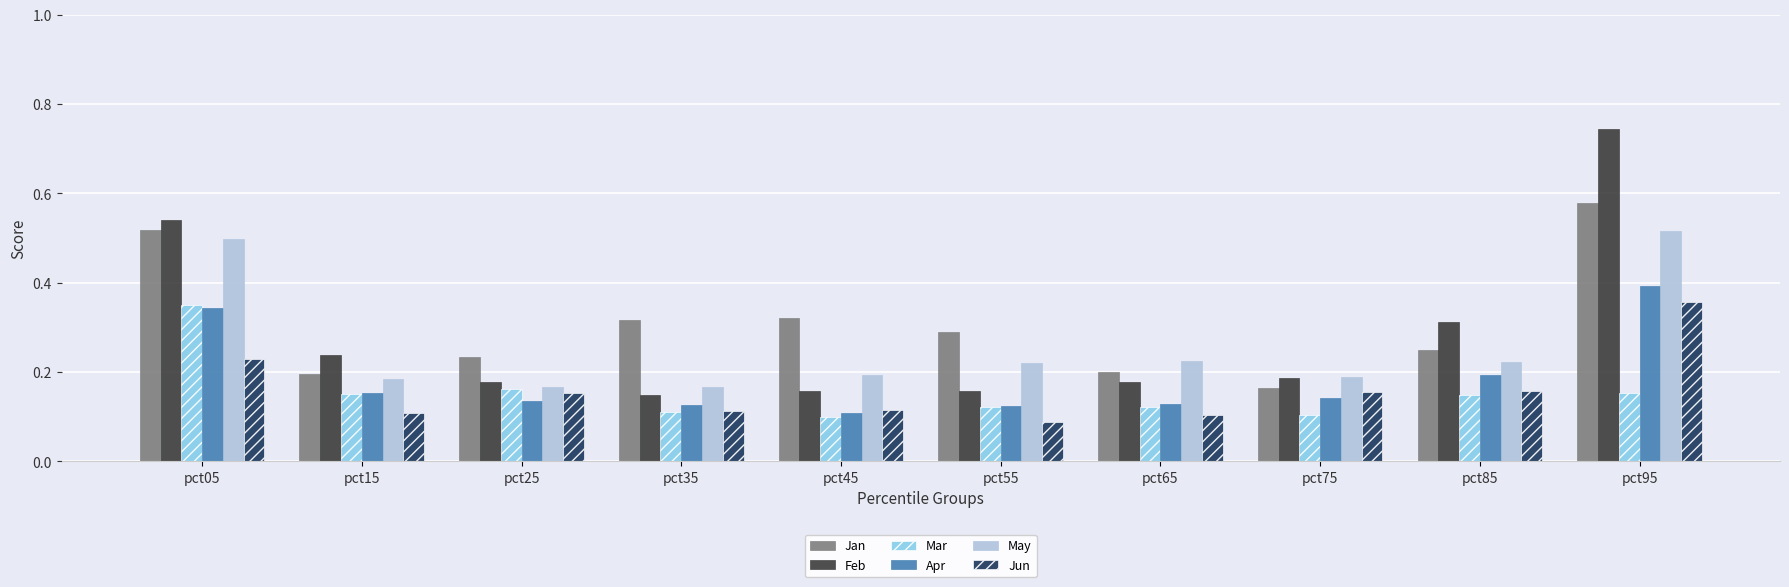

What is the sum of all Mar values?

1.5